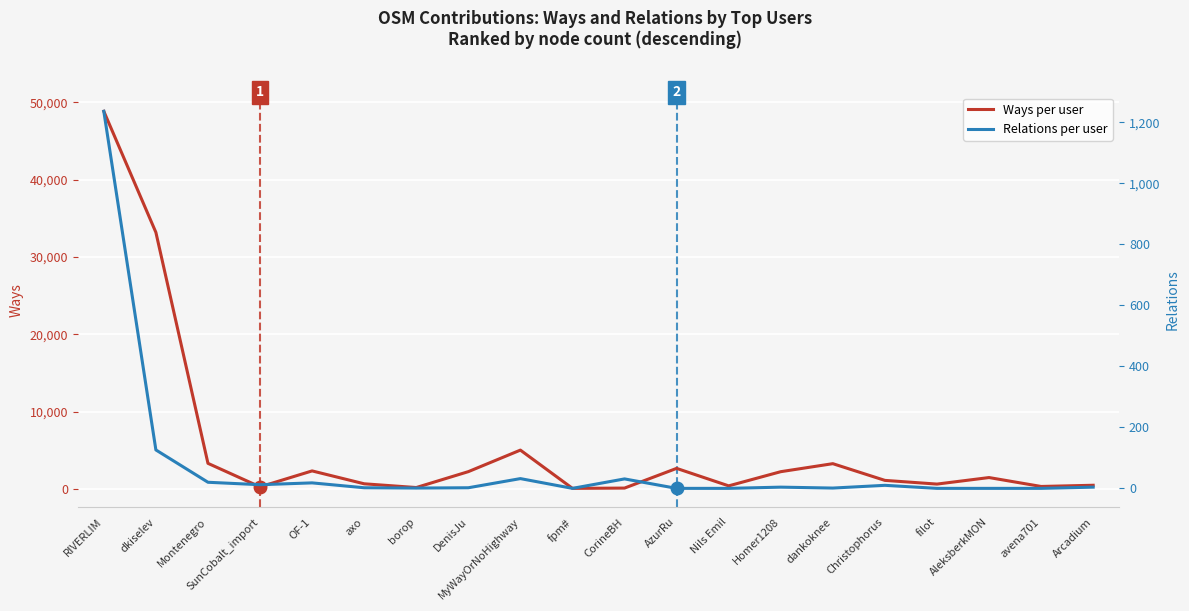

What is the sum of all Ways per user values?

108942